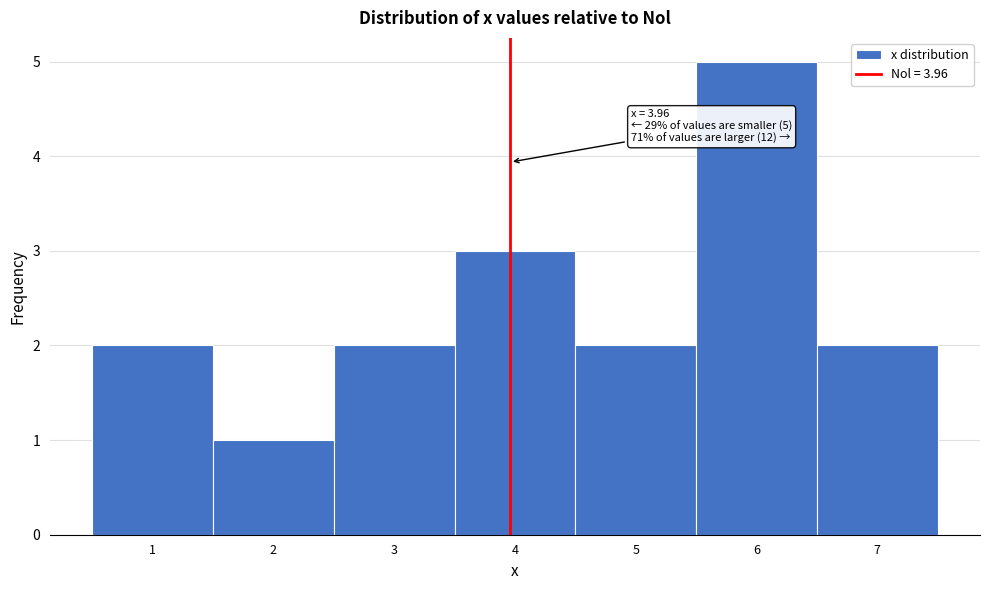

Over which range of the x-axis is the bar tallest?

5.5 to 6.5